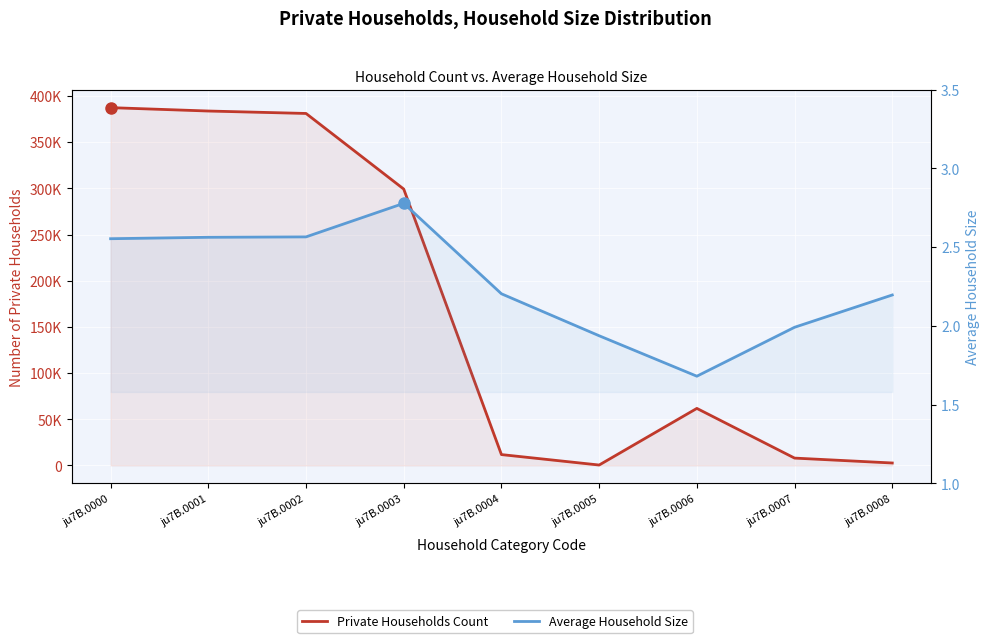

What are all the series names shown in the legend?

Private Households Count, Average Household Size